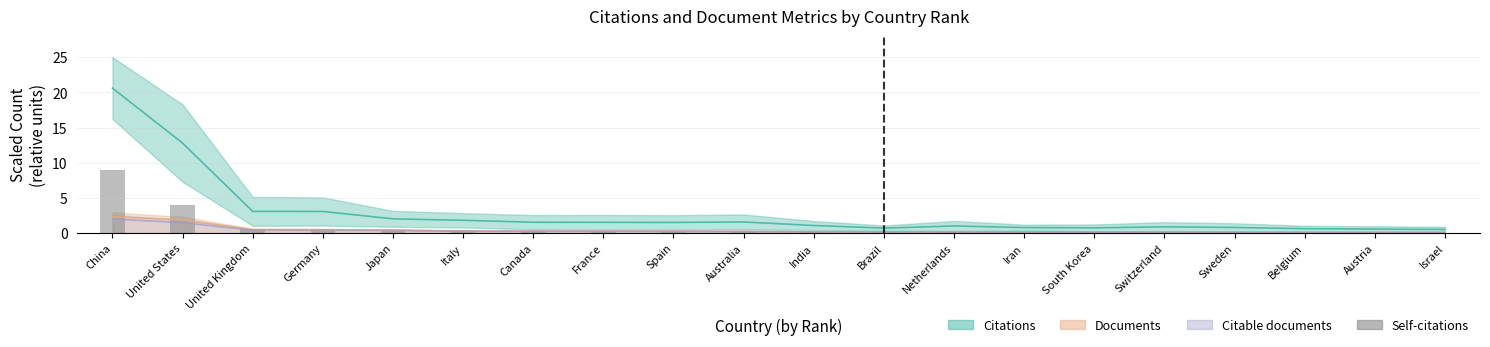

What is the value of the 5th bar from the left?

0.5